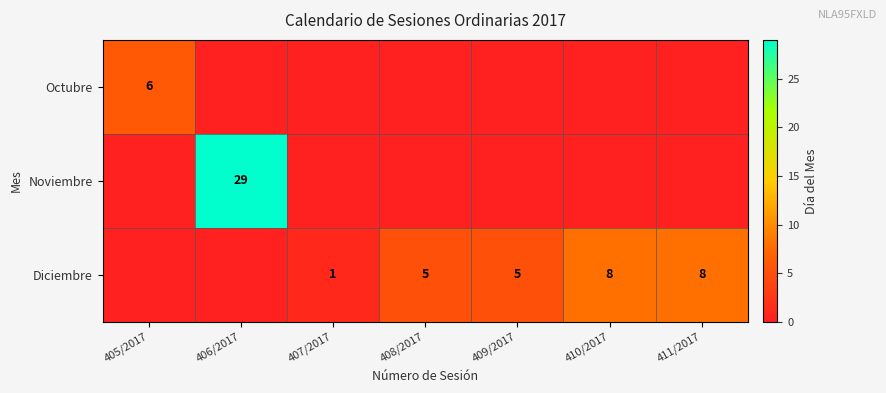

What is the sum of the Diciembre values at 408/2017 and 407/2017?

6